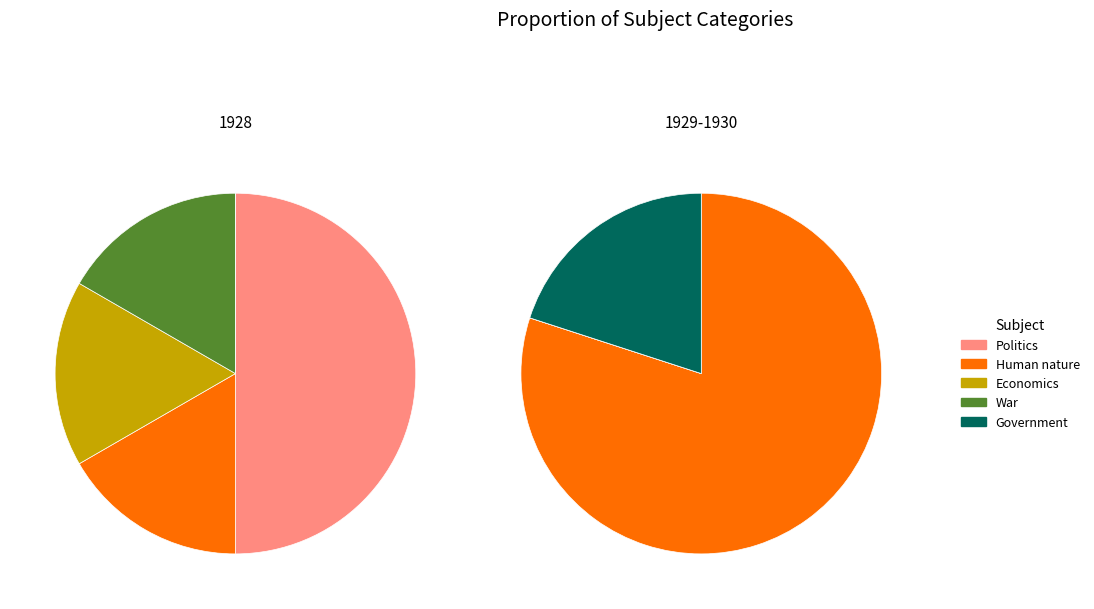

To the nearest percent, what portion does Human nature represent?

45%